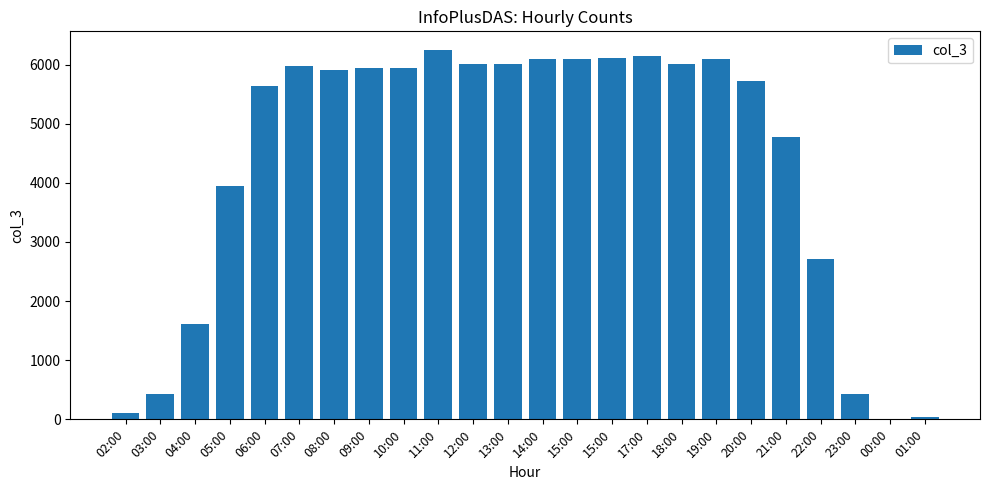

The value at 04:00 is 1606. True or false?

True